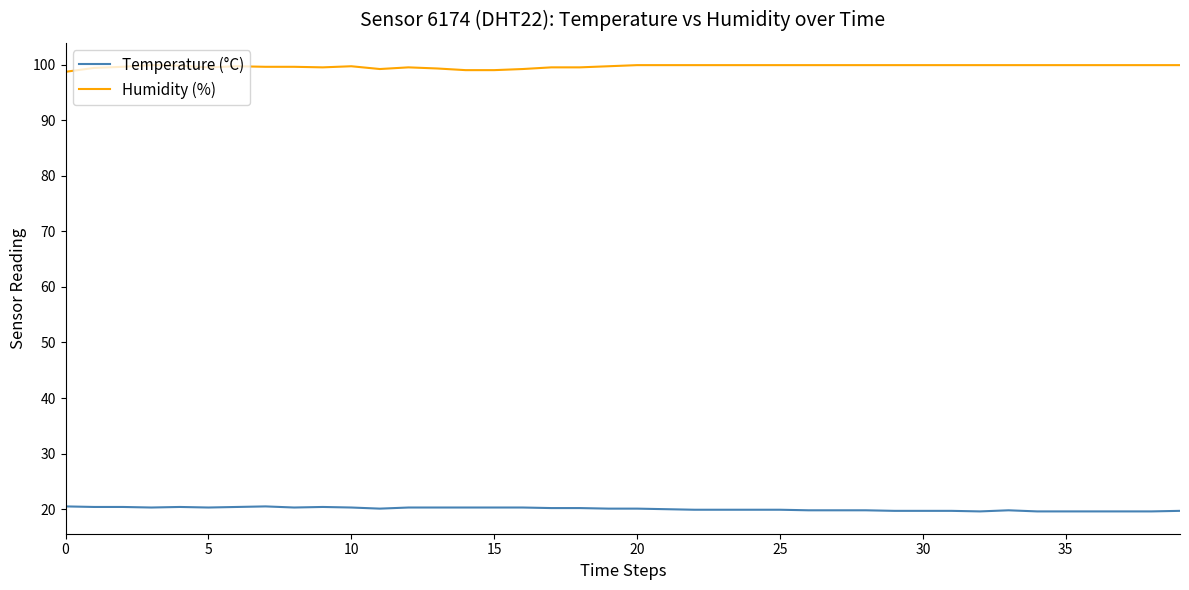

What is the minimum value for Humidity (%)?

98.7